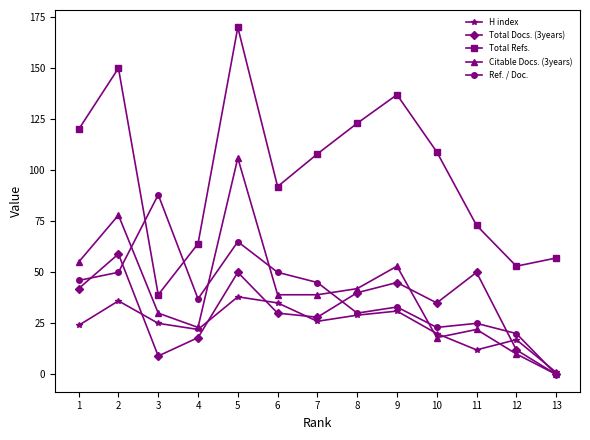

What is the value of the Total Refs. point at the 4th from the left?

64